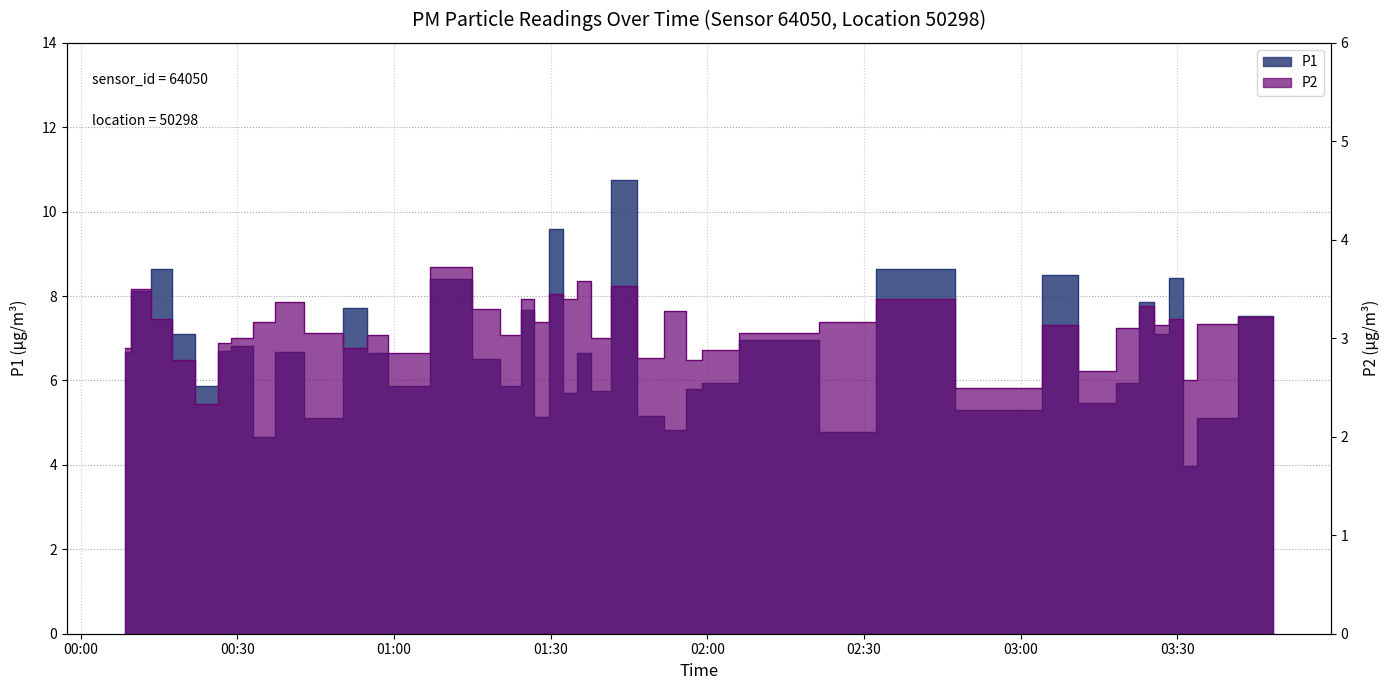

How many lines are shown in the chart?

2